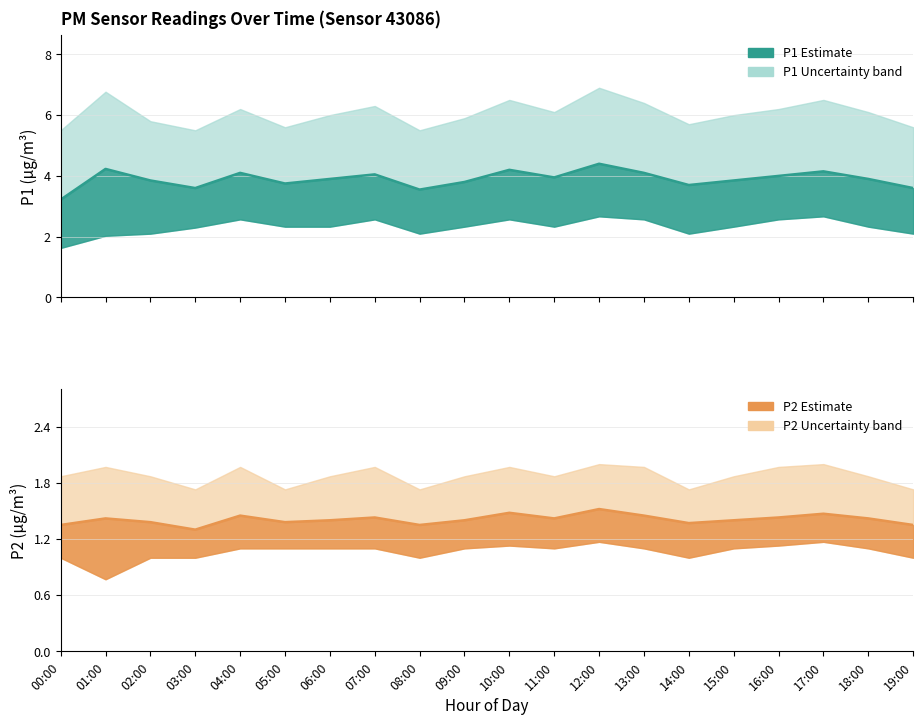

What is the sum of the P1 values at 19:00 and 18:00?

7.5